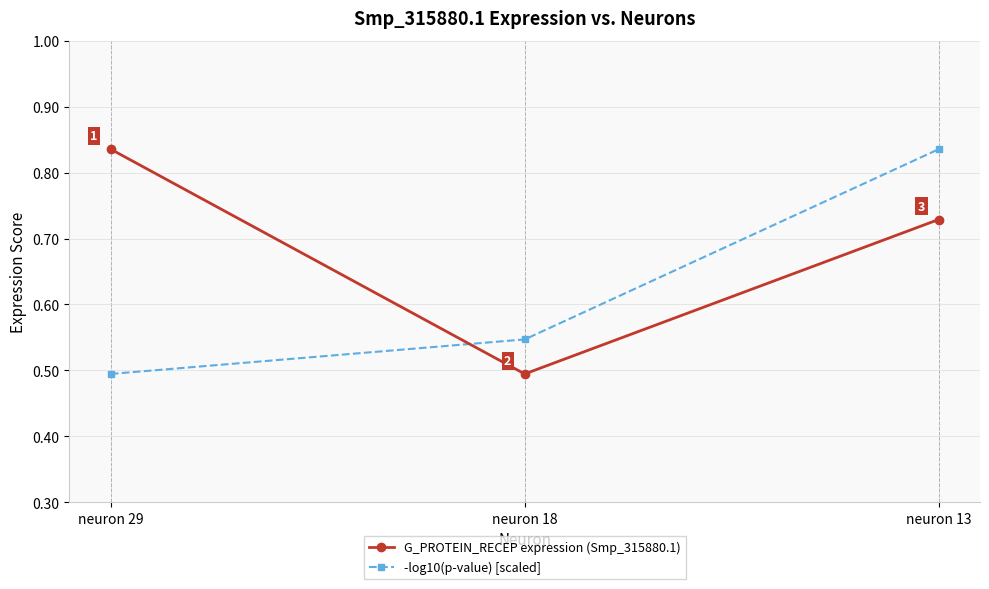

Rank the series at neuron 18 from highest to lowest value.

-log10(p-value) [scaled], G_PROTEIN_RECEP expression (Smp_315880.1)